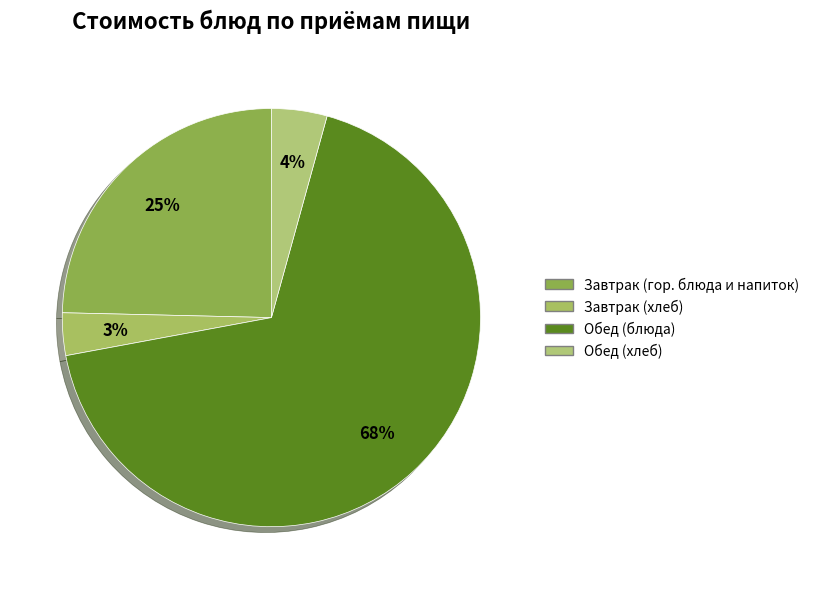

How many segments does this pie chart have?

4